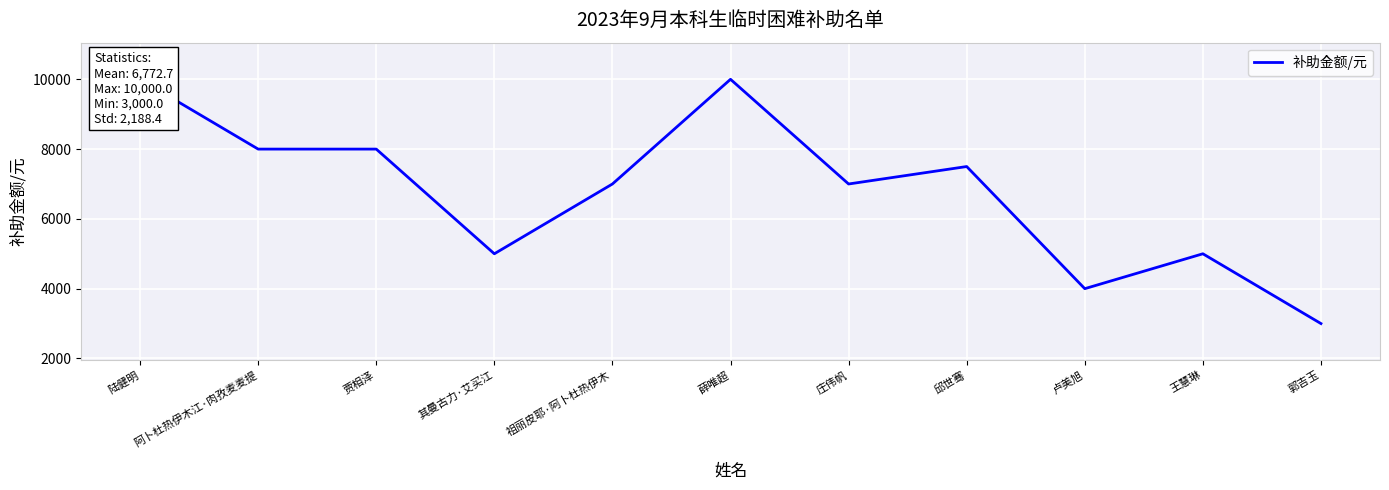

Reading right to left, transcribe all the data shown in this chart.

郭吉玉=3000	王慧琳=5000	卢美旭=4000	邱世骞=7500	庄伟帆=7000	薛唯超=10000	祖丽皮耶·阿卜杜热伊木=7000	其曼古力·艾买江=5000	贾相泽=8000	阿卜杜热伊木江·肉孜麦麦提=8000	陆健明=10000